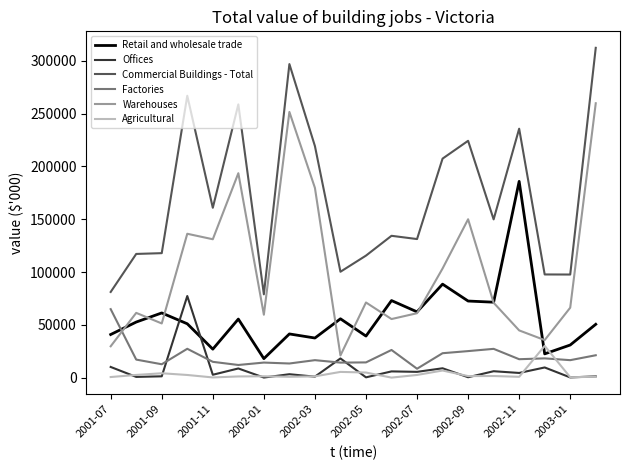

What is the greatest value displayed?

312276